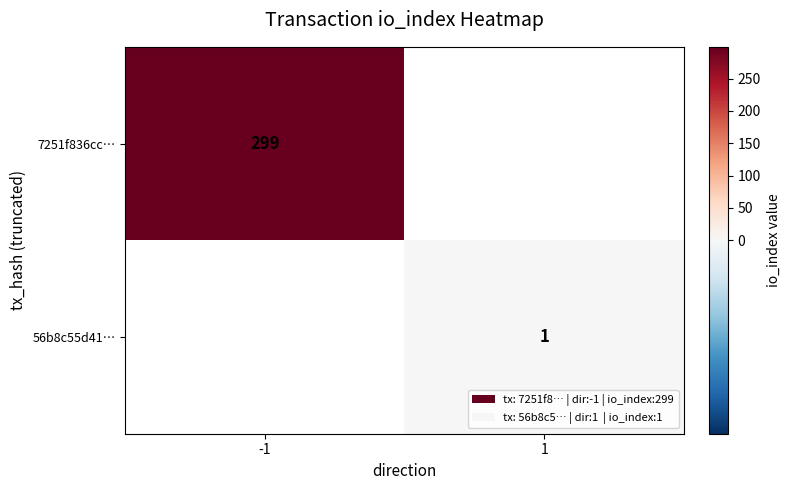

At which category does the chart reach its peak across all series?

-1